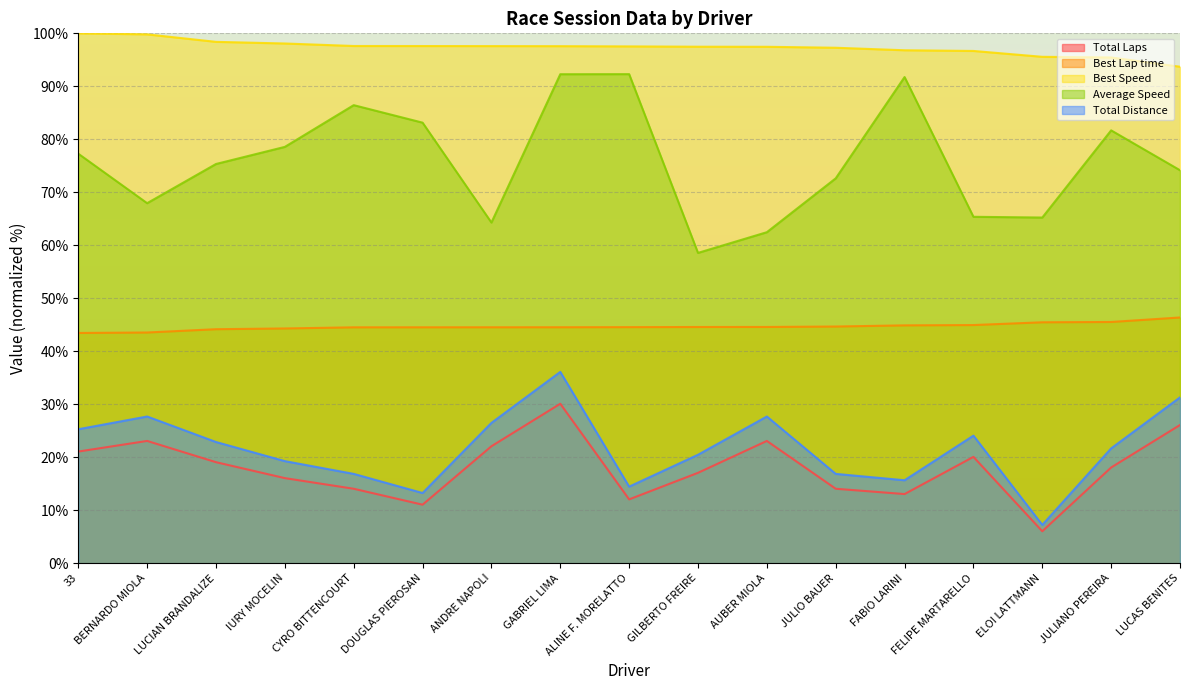

What position from the left is LUCAS BENITES?

17